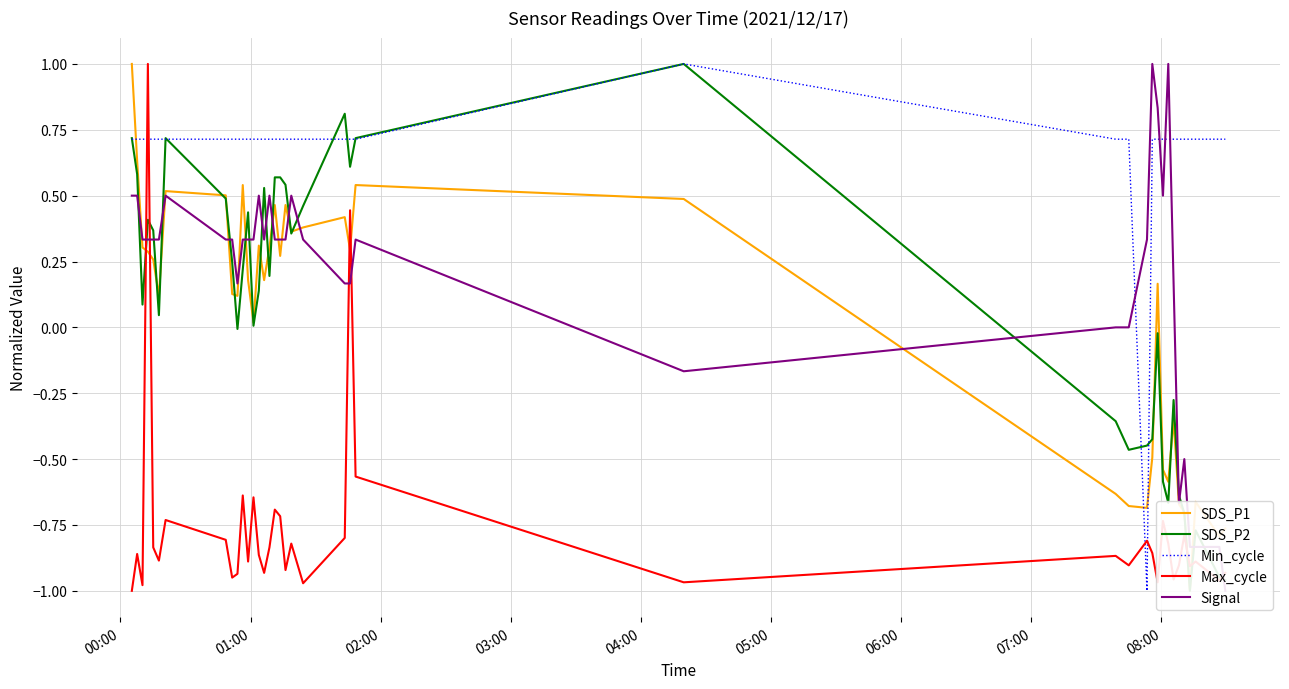

Which series has the largest total across all categories?

Min_cycle